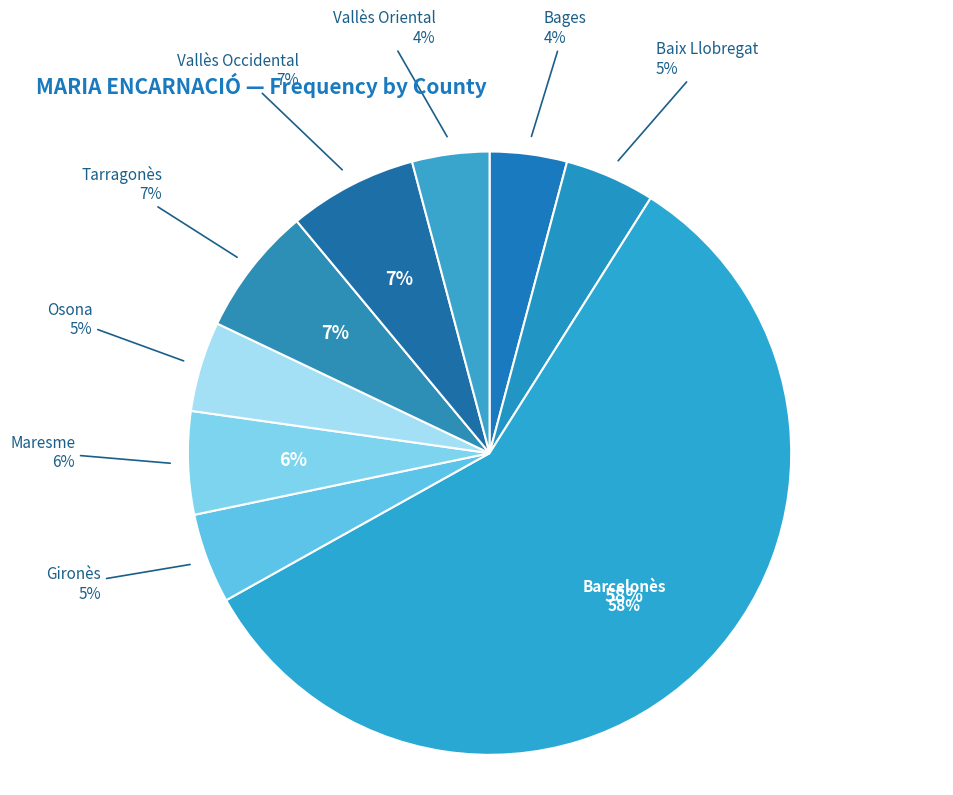

To the nearest percent, what is the combined percentage of Barcelonès and Osona?

63%